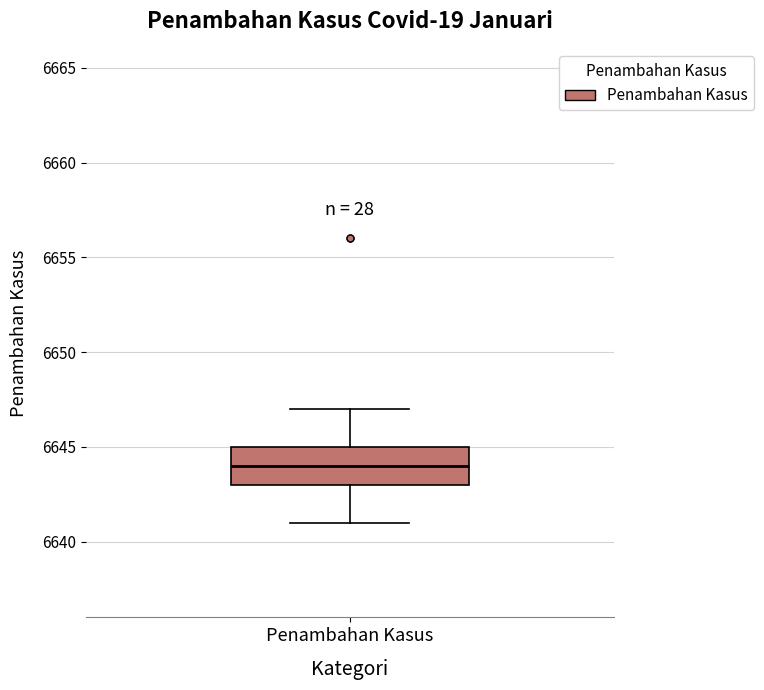

Read this box plot against the y-axis: the position of the median line, the range covered by the box, and the ends of both whiskers. The values are not printed on the chart, so give them approximately, as read against the axis.

median 6644, box 6643 to 6645, whiskers 6641 to 6647